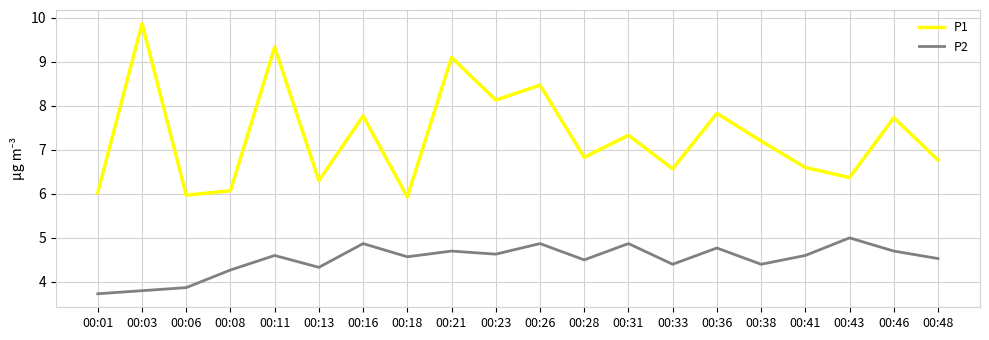

What are all the series names shown in the legend?

P1, P2